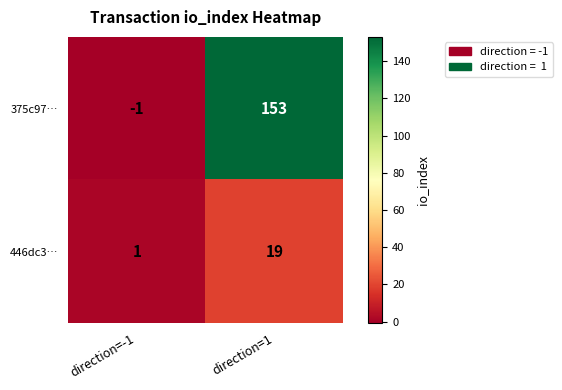

Which category has the lowest value in the 446dc3… series?

direction=-1